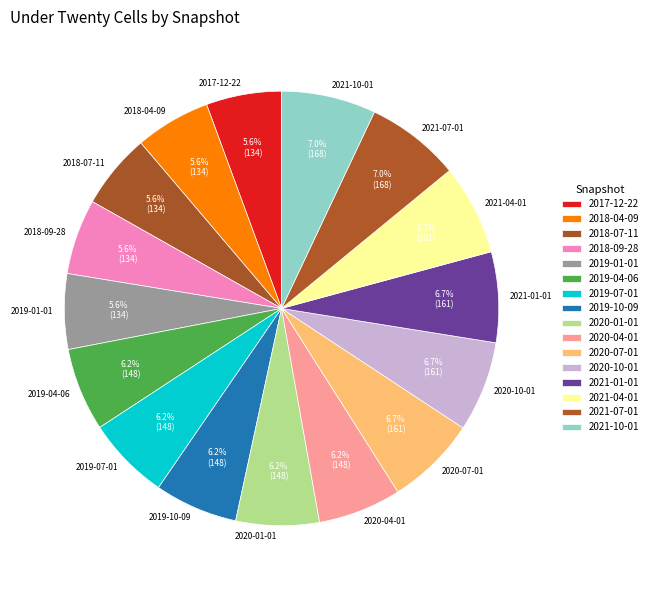

What percentage is NOT represented by 2019-07-01?

93.8%